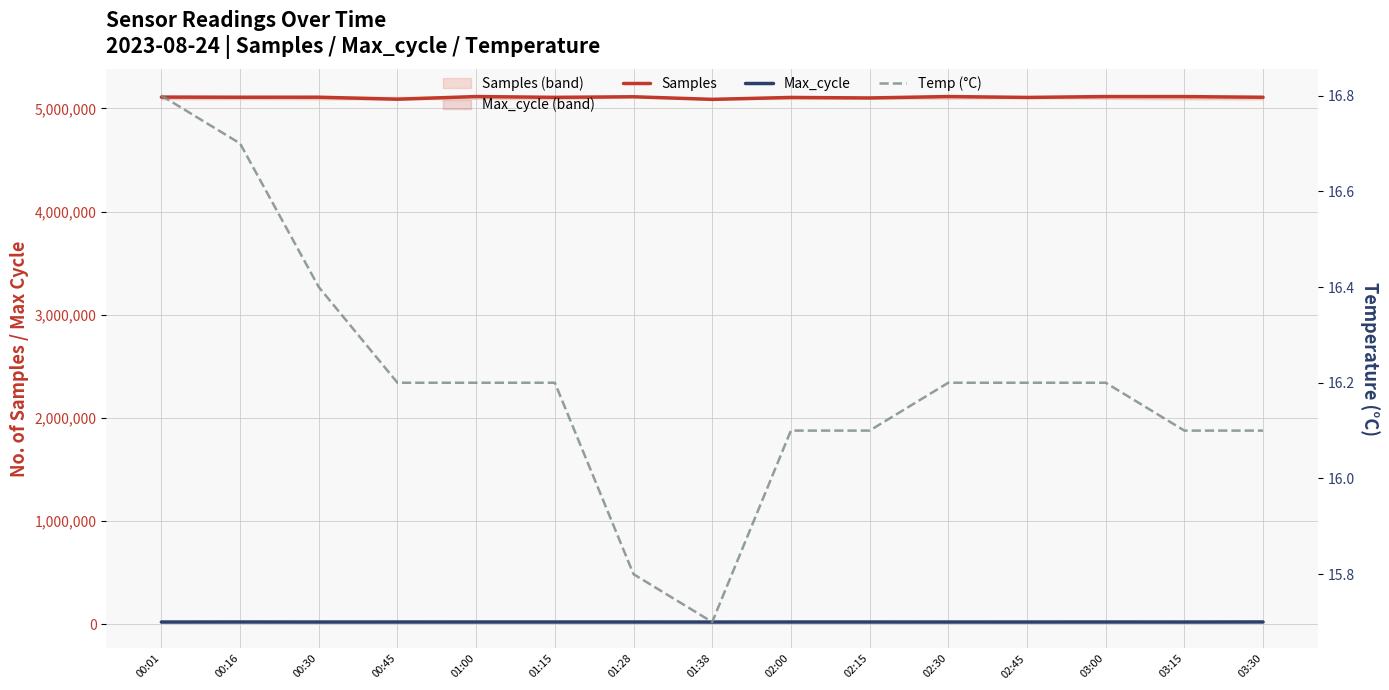

True or false: Samples has more than 2 interior local peaks.

True